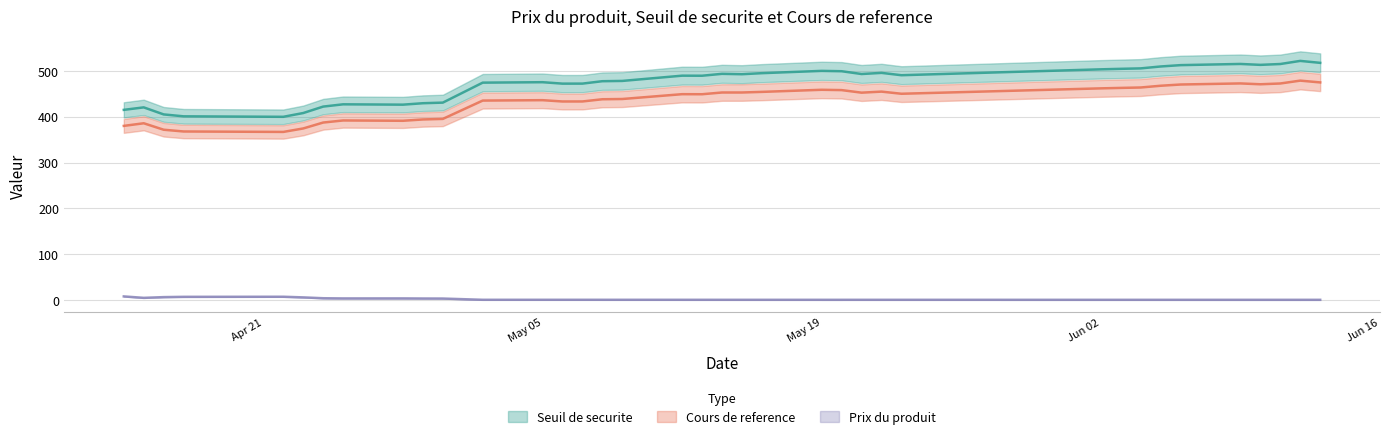

True or false: Seuil de securite and Prix du produit intersect in this chart.

False